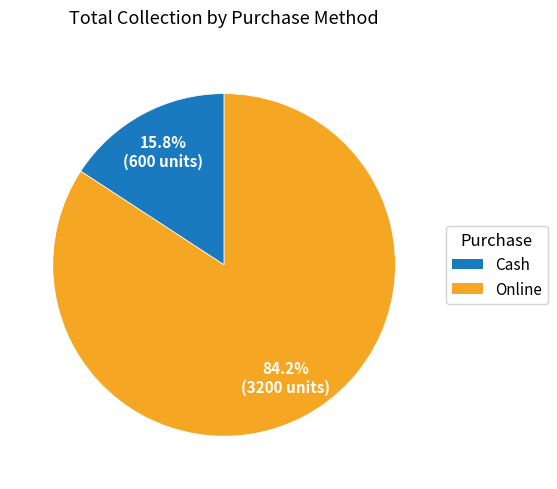

To the nearest percent, what is the difference between the largest and smallest slice percentages?

68%